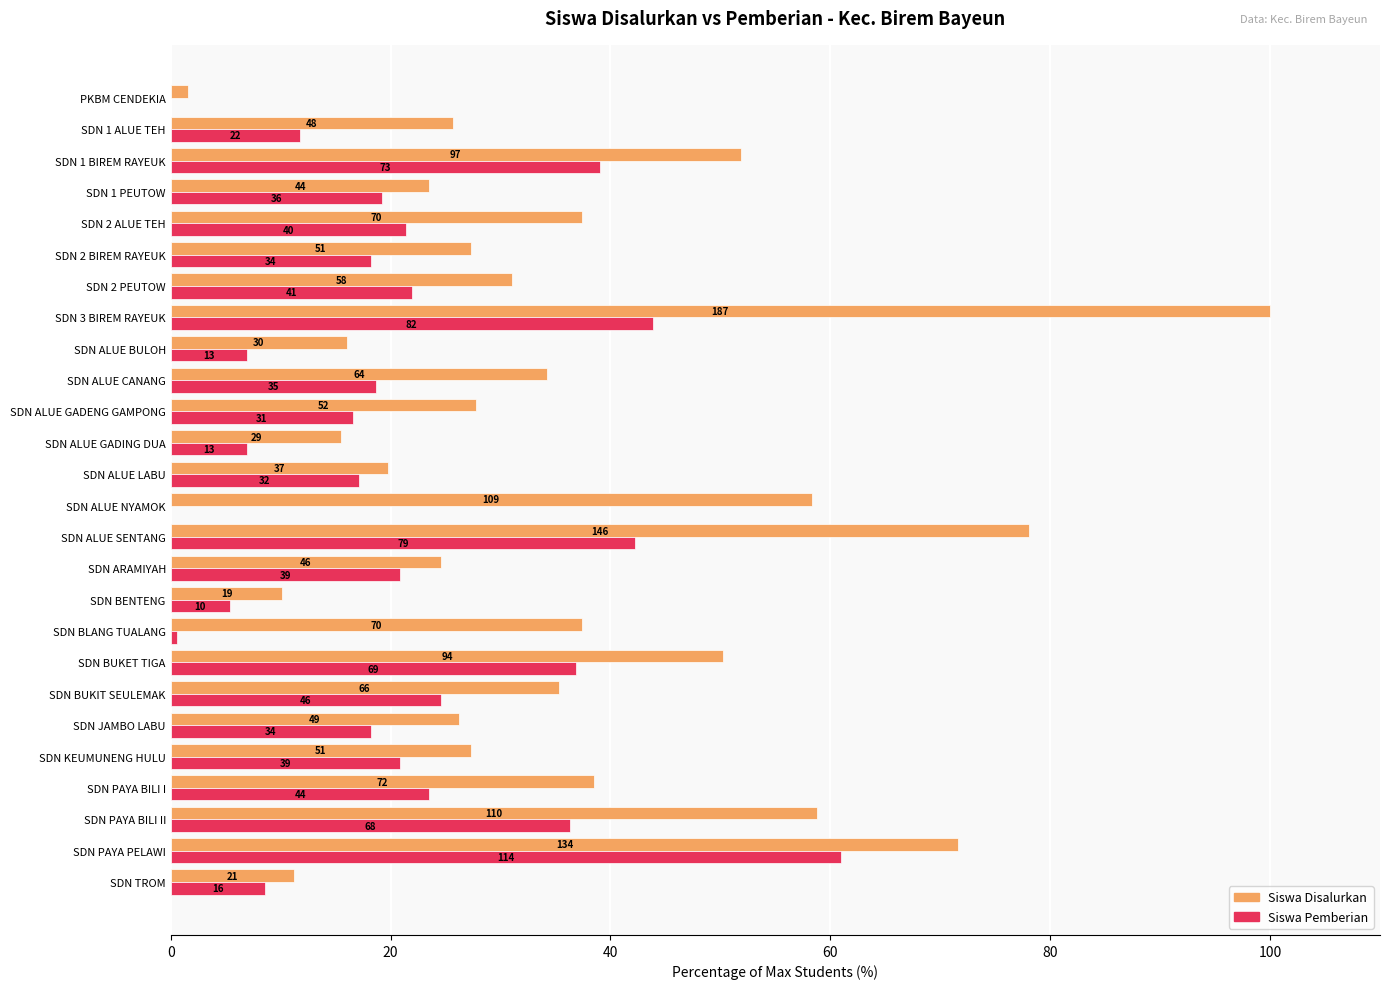

What is the difference between the maximum and minimum values in the Siswa Disalurkan series?

98.4